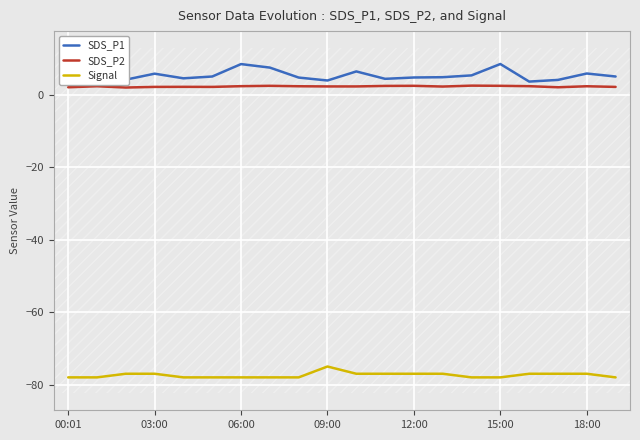

Is the value of Signal at 11 greater than the value of SDS_P2 at 11?

No